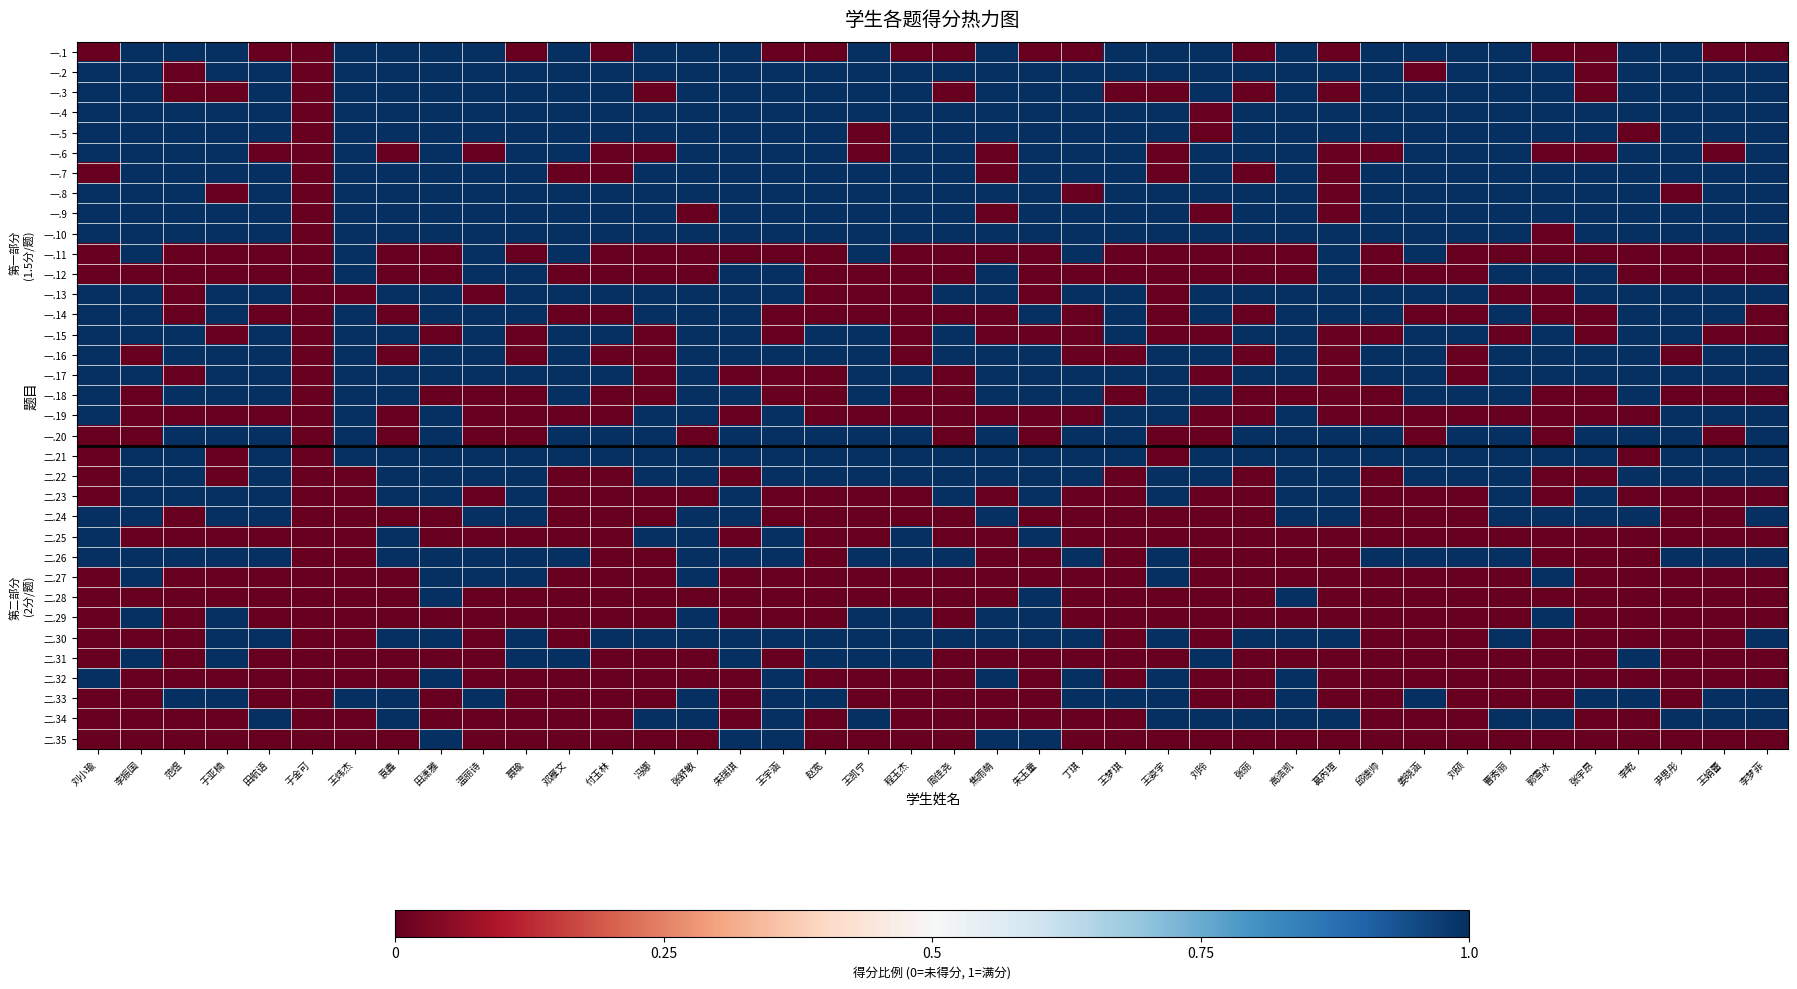

At 周佳尧, list the series in order from smallest to largest.

一.1, 一.3, 一.11, 一.12, 一.14, 一.17, 一.18, 一.19, 一.20, 二.24, 二.25, 二.27, 二.28, 二.29, 二.31, 二.32, 二.33, 二.34, 二.35, 一.2, 一.4, 一.5, 一.6, 一.7, 一.8, 一.9, 一.10, 一.13, 一.15, 一.16, 二.21, 二.22, 二.23, 二.26, 二.30